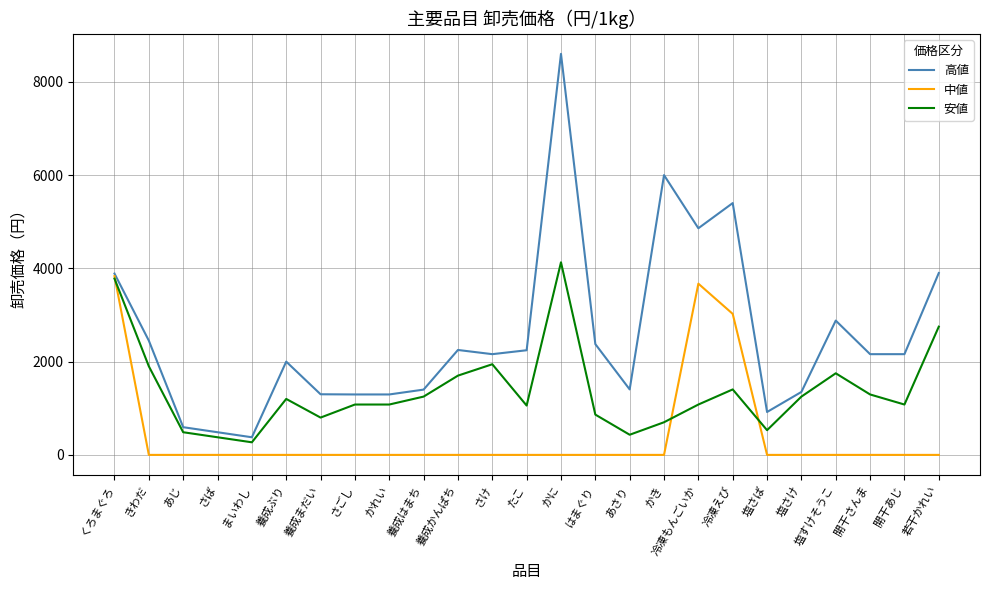

Is it true that 中値 equals 0 at たこ?

True